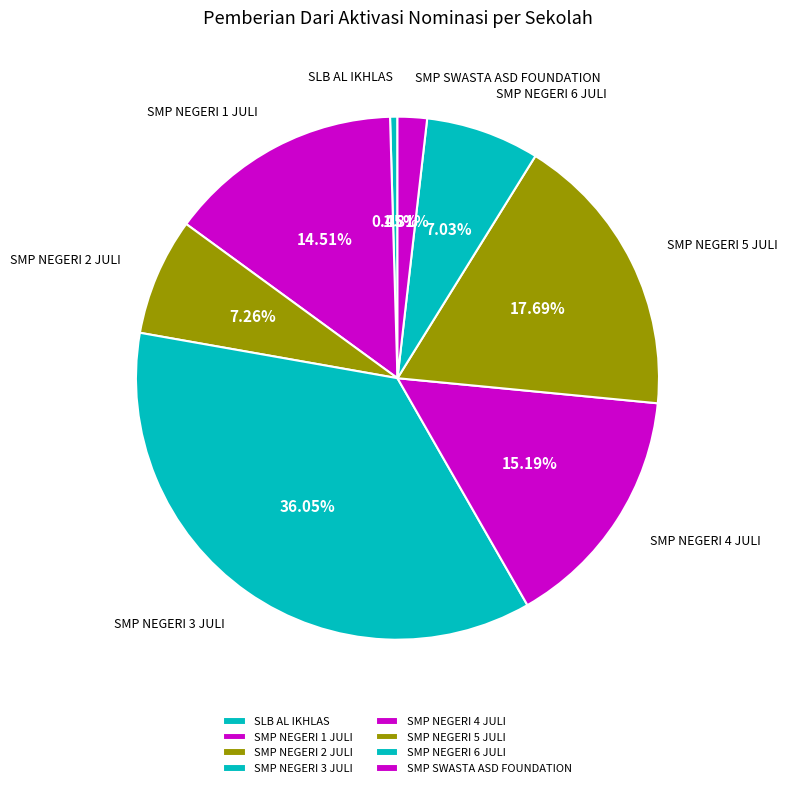

What is the ratio of the value at SMP NEGERI 6 JULI to the value at SMP NEGERI 1 JULI?

0.5